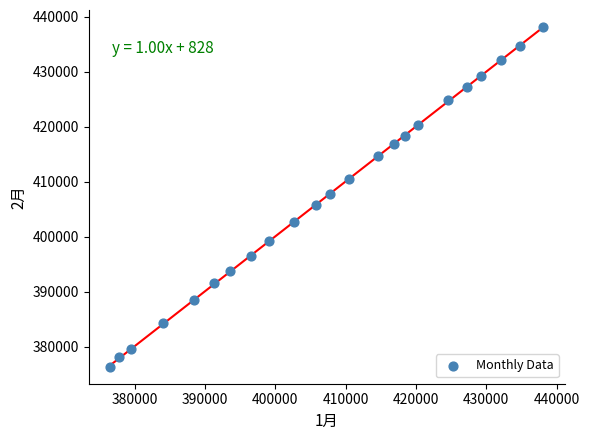

What is the range of Y values (max minus min)?

61769